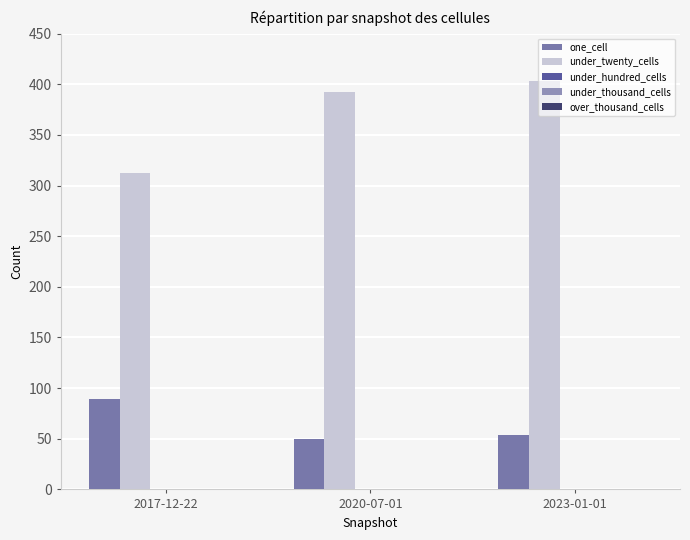

What is the lowest value of the one_cell series?

50